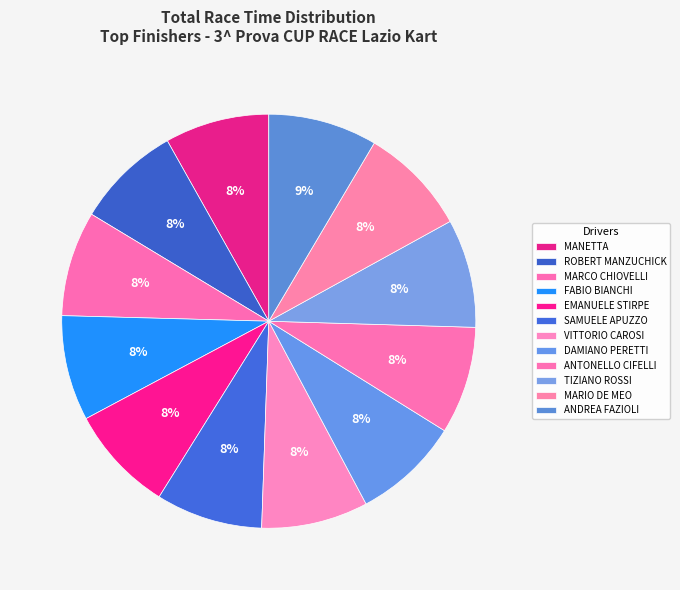

Which slice is the largest?

ANDREA FAZIOLI